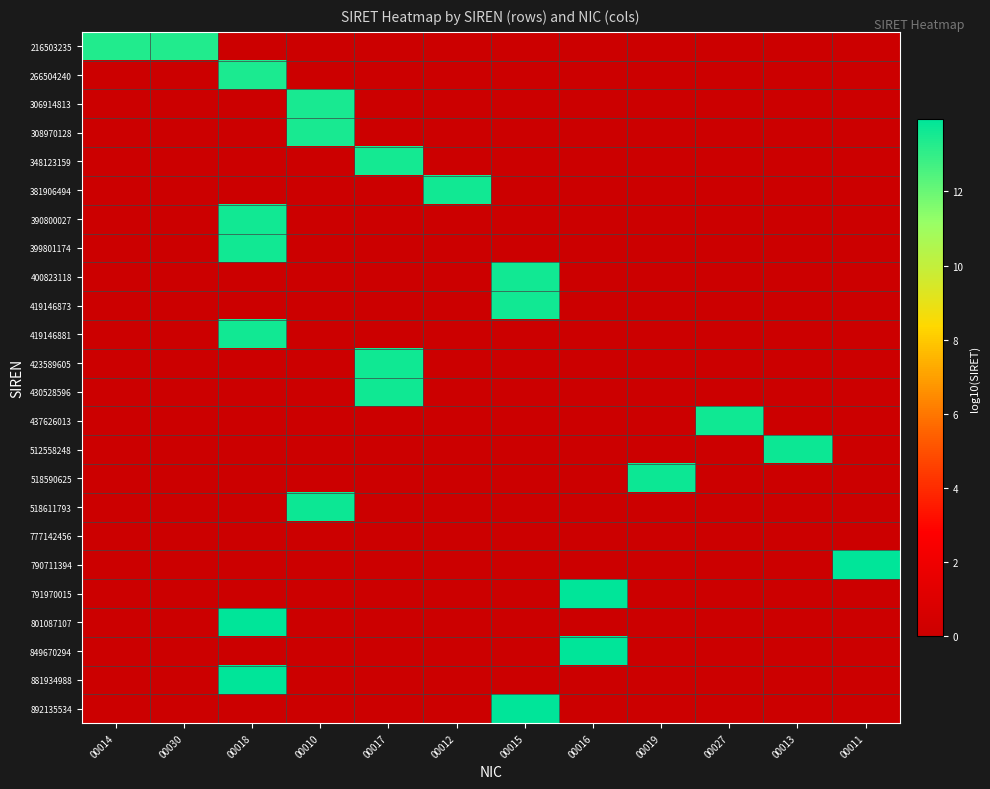

Rank the series at 00019 from highest to lowest value.

518590625, 216503235, 266504240, 306914813, 308970128, 348123159, 381906494, 390800027, 399801174, 400823118, 419146873, 419146881, 423589605, 430528596, 437626013, 512558248, 518611793, 777142456, 790711394, 791970015, 801087107, 849670294, 881934988, 892135534